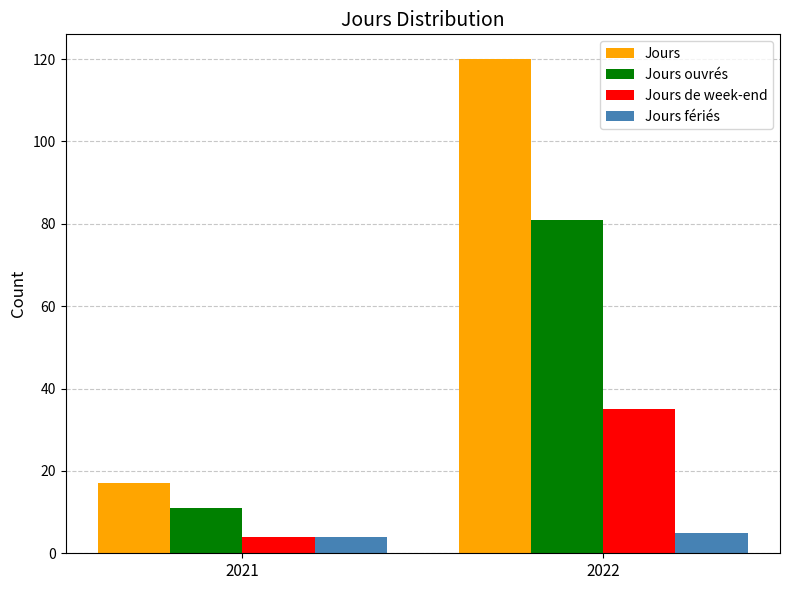

At which category is the sum across all series the highest?

2022